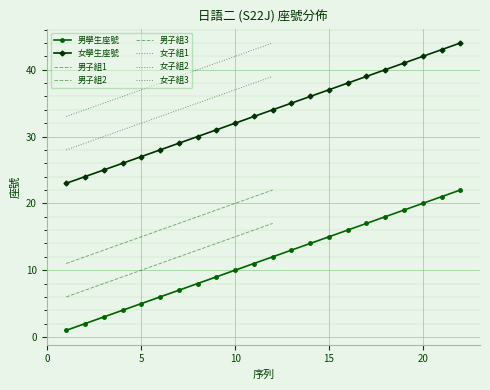

True or false: 男學生座號 and 女學生座號 cross at least once.

False